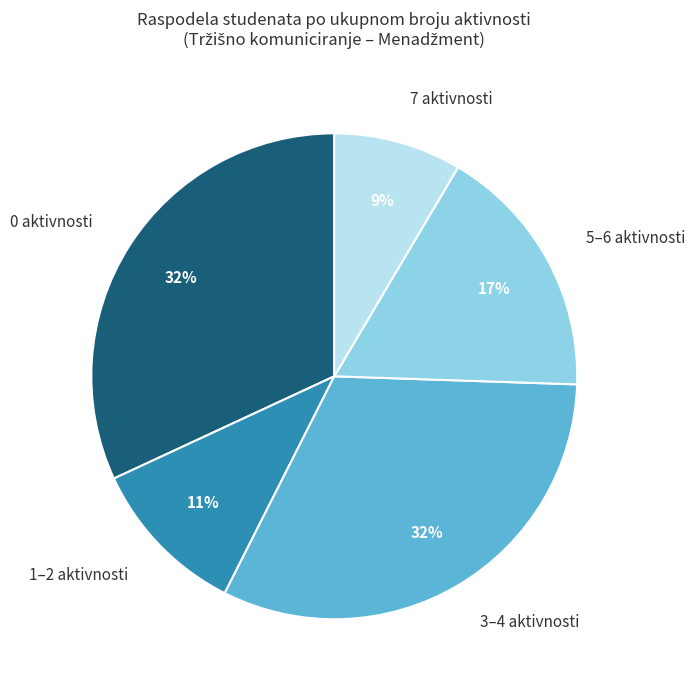

Which slice is the smallest?

7 aktivnosti